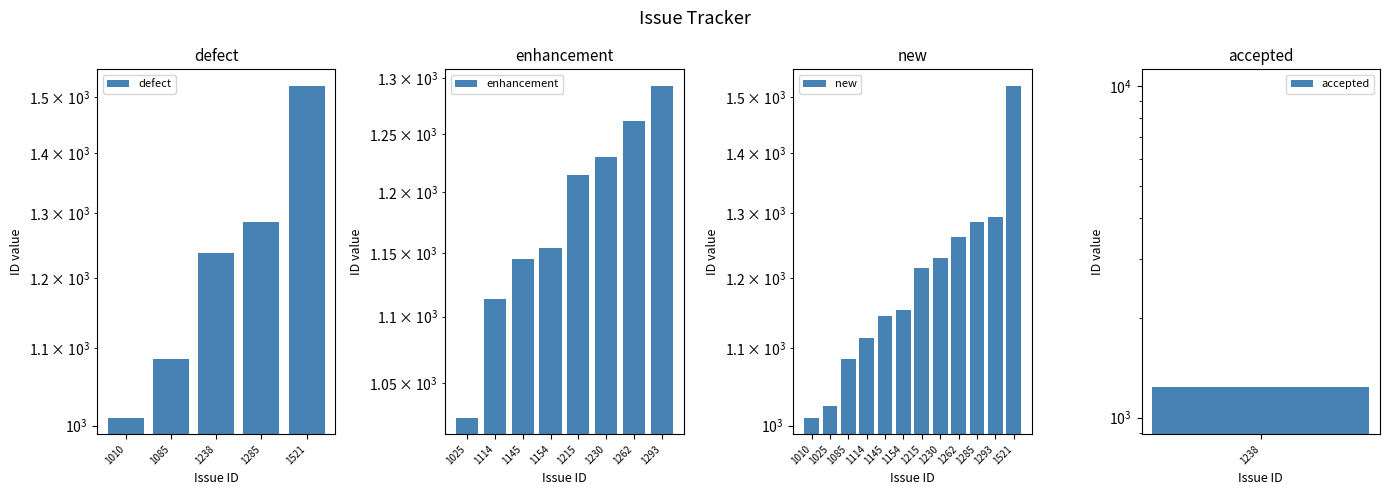

What is the smallest value displayed?

1010